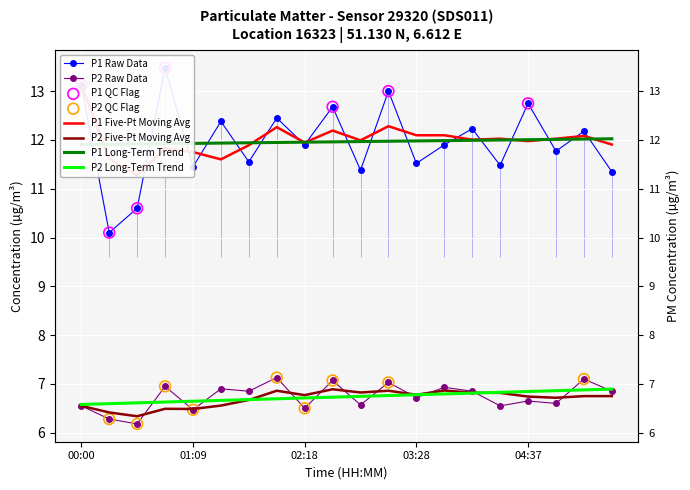

Which series has the largest Y range (max minus min)?

P1